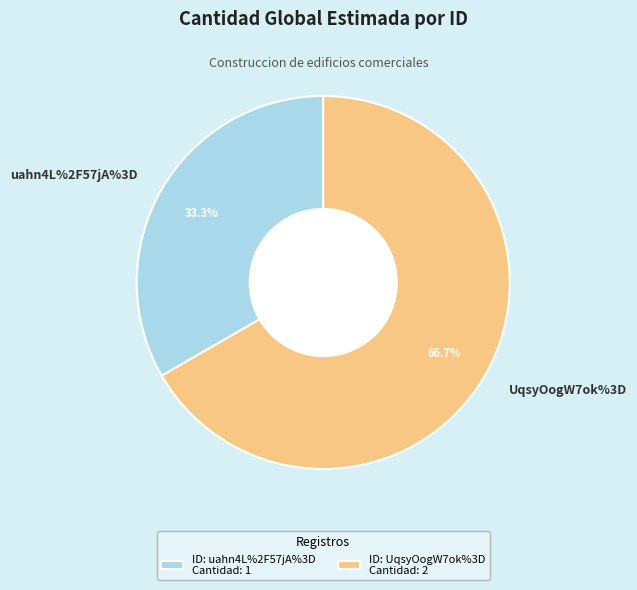

True or false: uahn4L%2F57jA%3D accounts for 33% of the total.

True